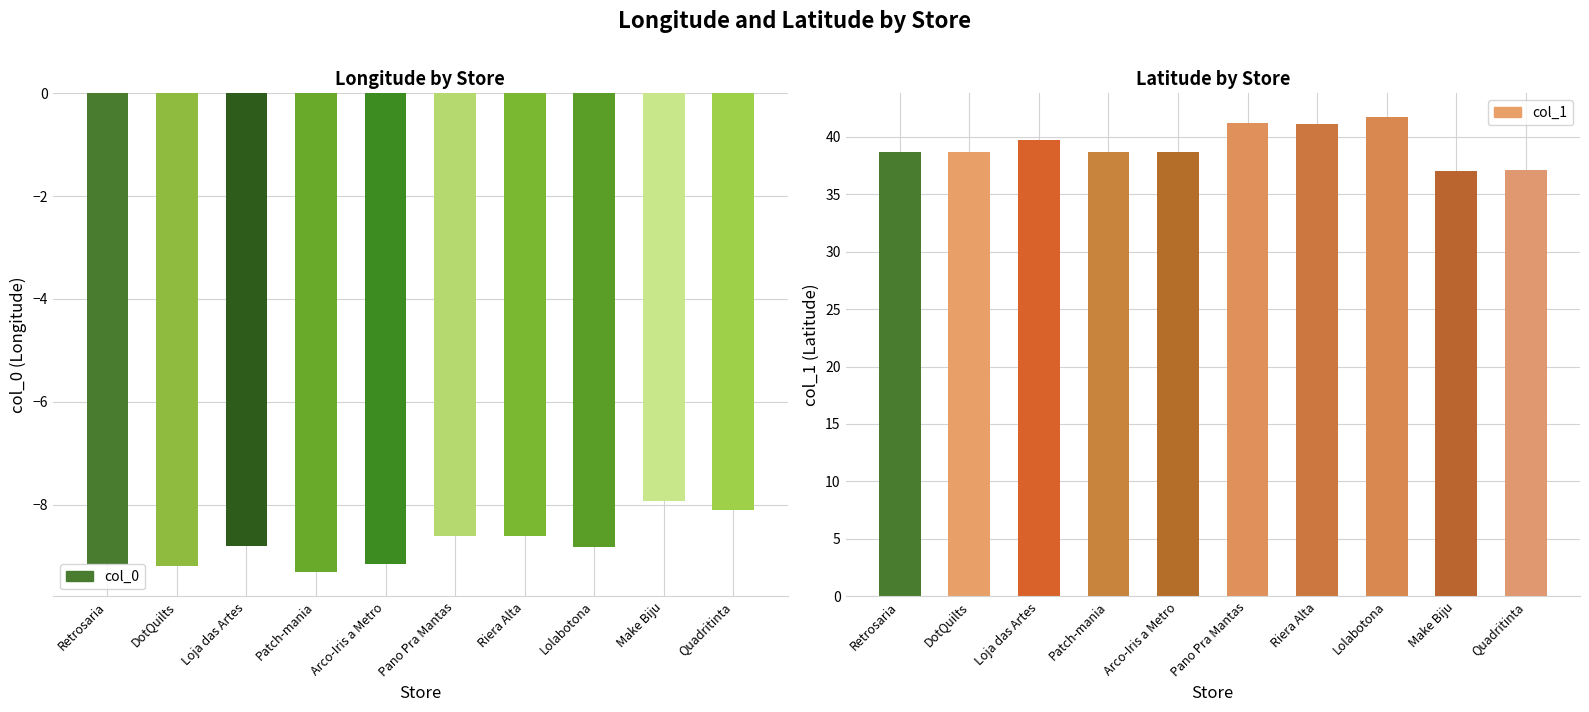

Rank the series by their maximum value, from lowest to highest.

col_0, col_1